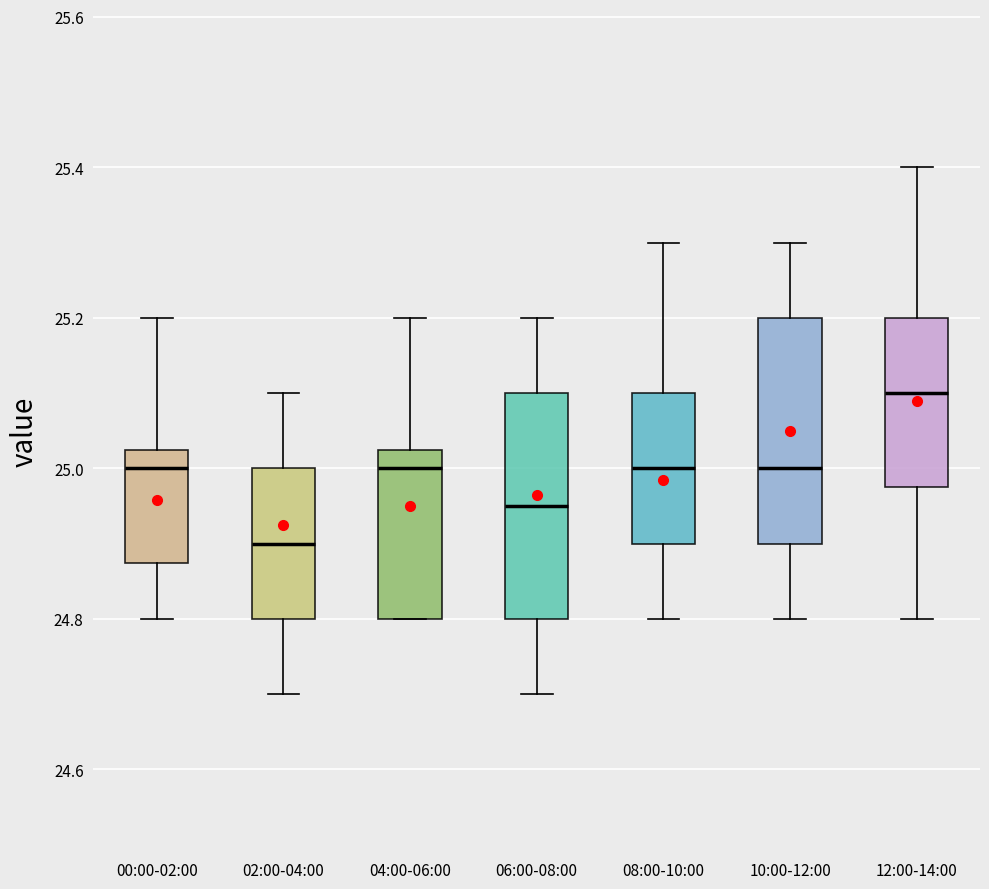

Reading left to right, transcribe this box plot: for each box, give where its median line is, the range the box spans, and where its two whiskers end, as read against the y-axis. The values are not printed on the chart, so give them approximately, as read against the axis.

00:00-02:00: median 25.00, box 24.88 to 25.02, whiskers 24.80 to 25.20
02:00-04:00: median 24.90, box 24.80 to 25.00, whiskers 24.70 to 25.10
04:00-06:00: median 25.00, box 24.80 to 25.02, whiskers 24.80 to 25.20
06:00-08:00: median 24.96, box 24.80 to 25.10, whiskers 24.70 to 25.20
08:00-10:00: median 25.00, box 24.90 to 25.10, whiskers 24.80 to 25.30
10:00-12:00: median 25.00, box 24.90 to 25.20, whiskers 24.80 to 25.30
12:00-14:00: median 25.10, box 24.98 to 25.20, whiskers 24.80 to 25.40